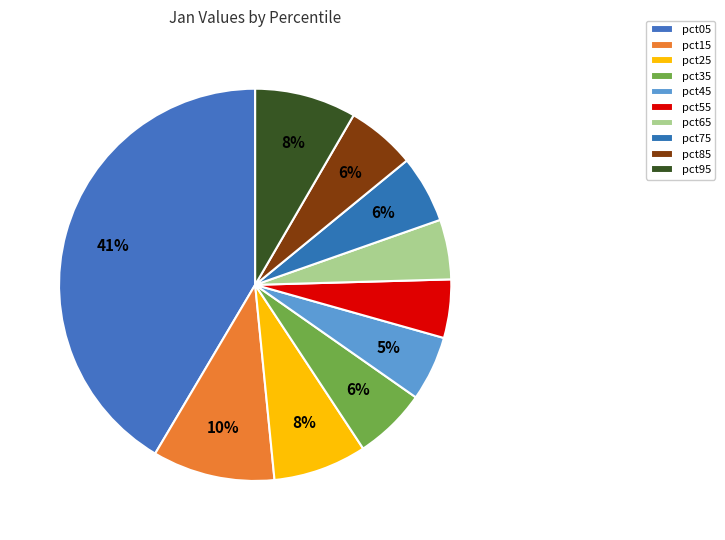

How many slices are in this pie chart?

10